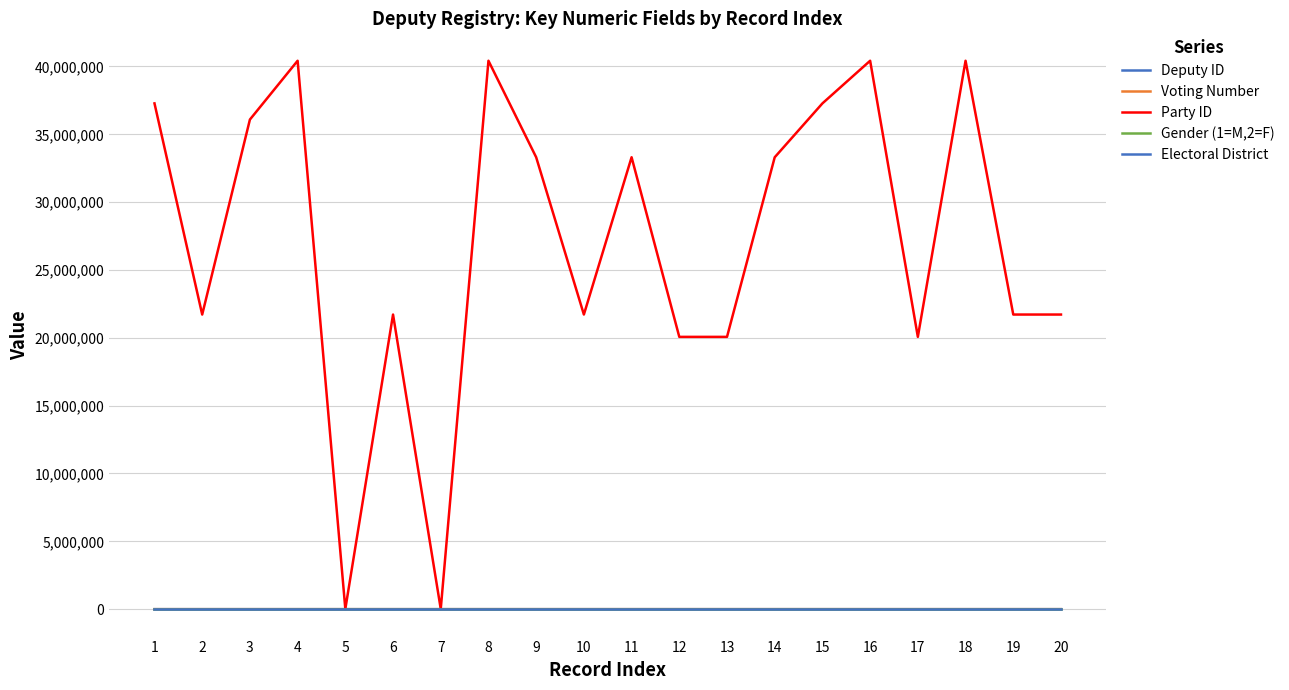

True or false: Deputy ID has a value of 9 at 10.

True